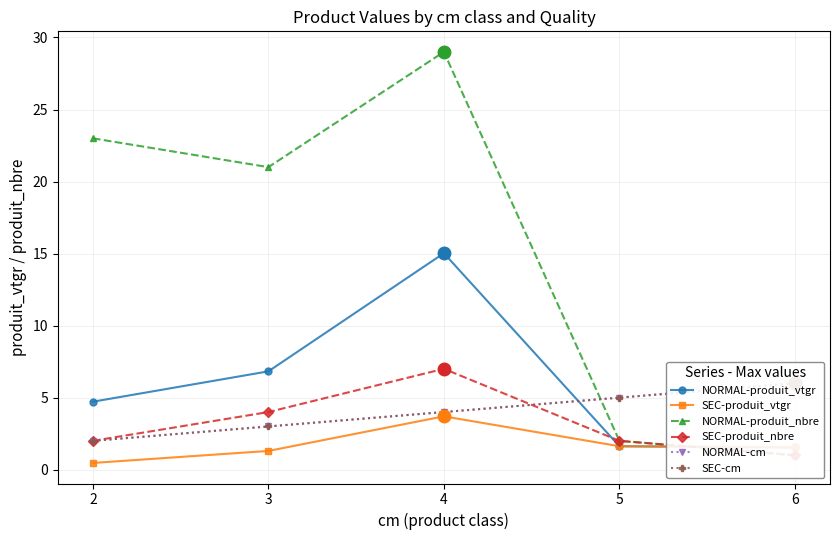

What is the difference between the maximum and minimum values in the NORMAL-produit_vtgr series?

13.5